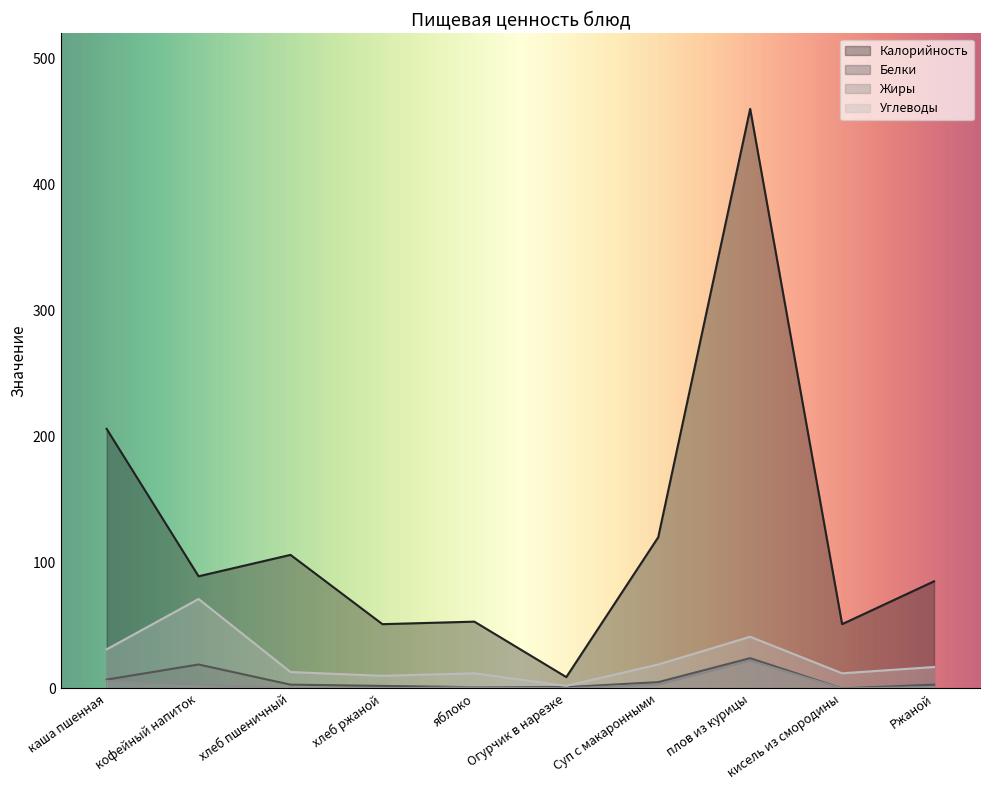

What is the sum of the Углеводы values at хлеб пшеничный and Огурчик в нарезке?

15.0